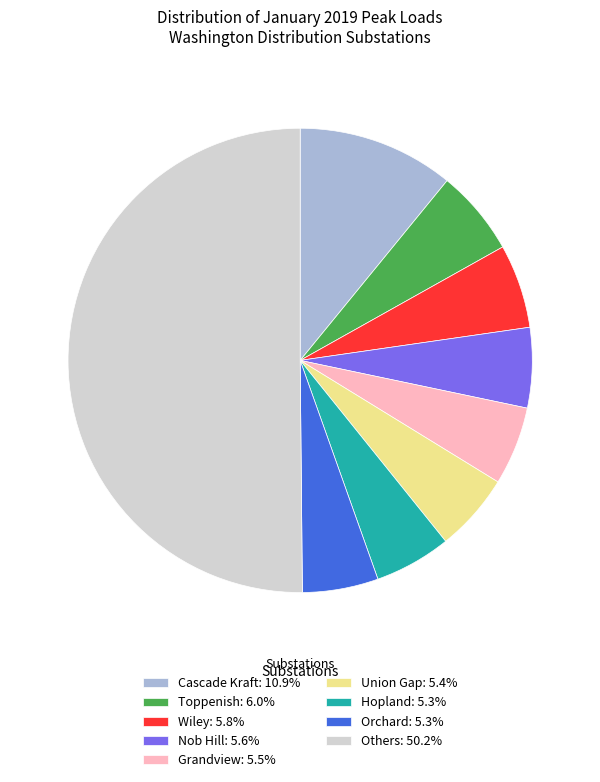

Does Wiley: 5.8% represent more than half of the total?

No